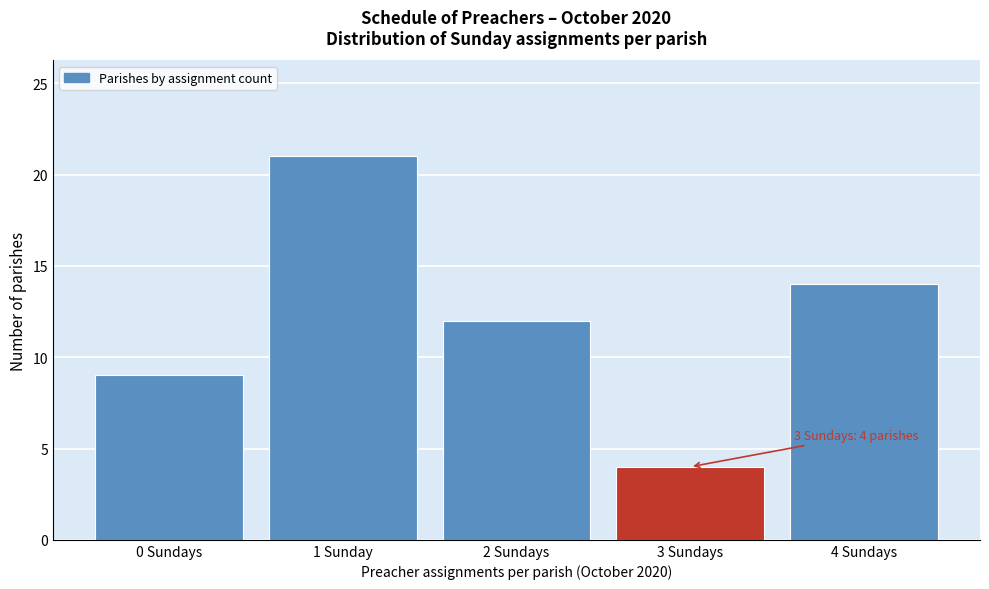

Reading right to left, extract all data points from this chart.

14	4	12	21	9